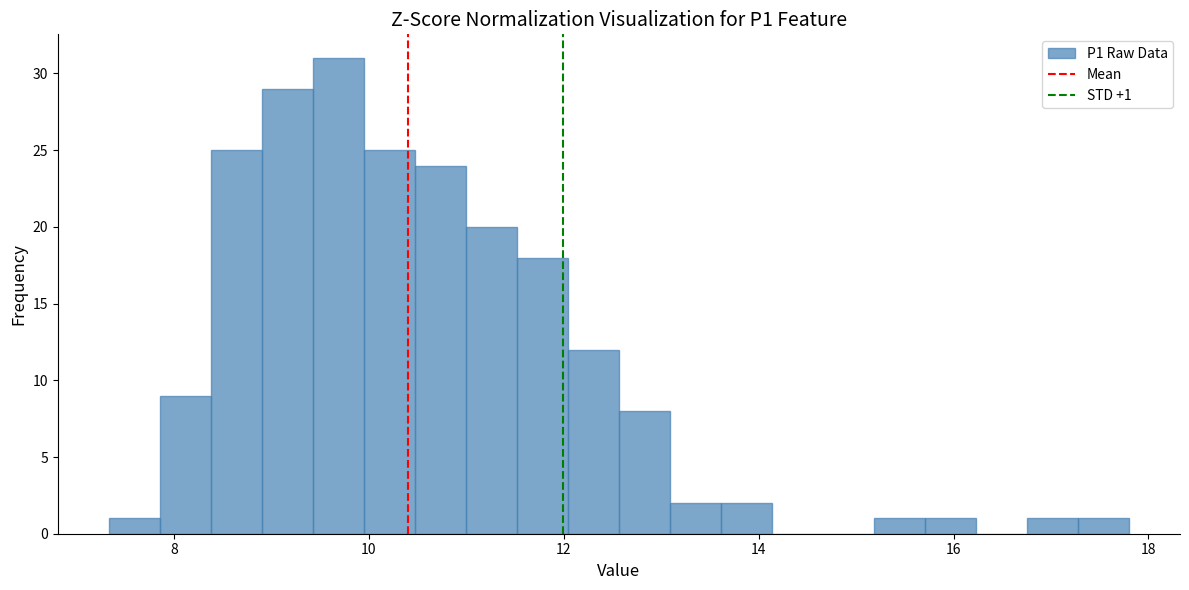

Around what value on the x-axis is the tallest bar? Give the approximate position of its centre, as read against the axis.

9.6